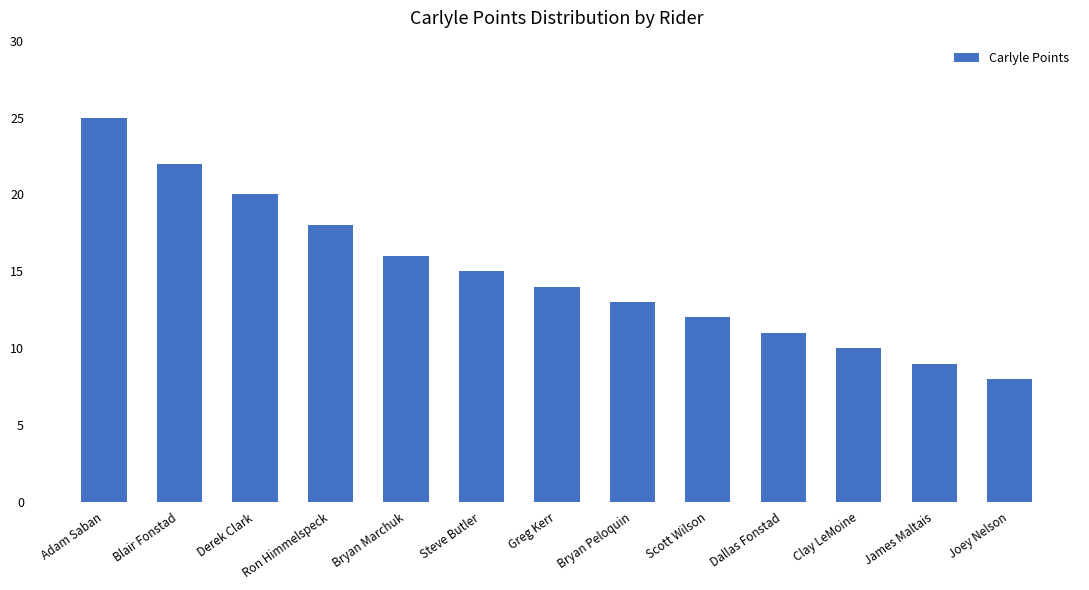

What is the average value?

15